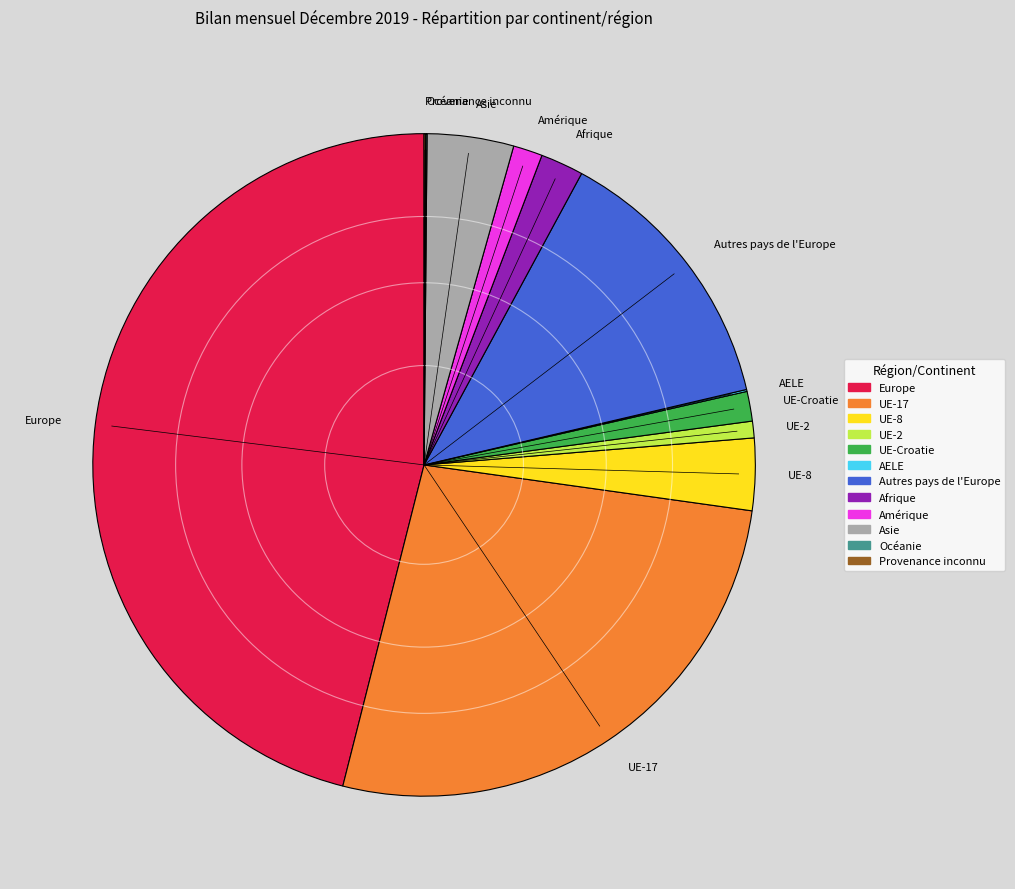

Do Amérique and Europe together represent more than half of the pie?

No